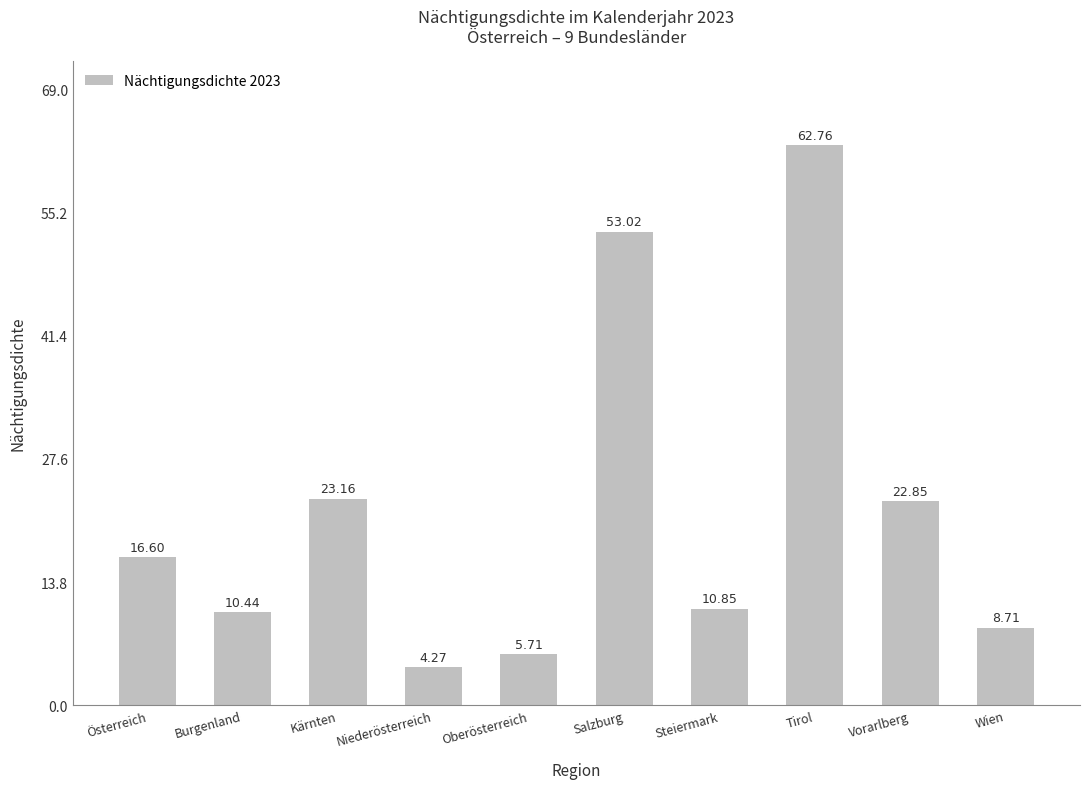

Approximately how many times larger is the value at Tirol compared to Wien?

7.2